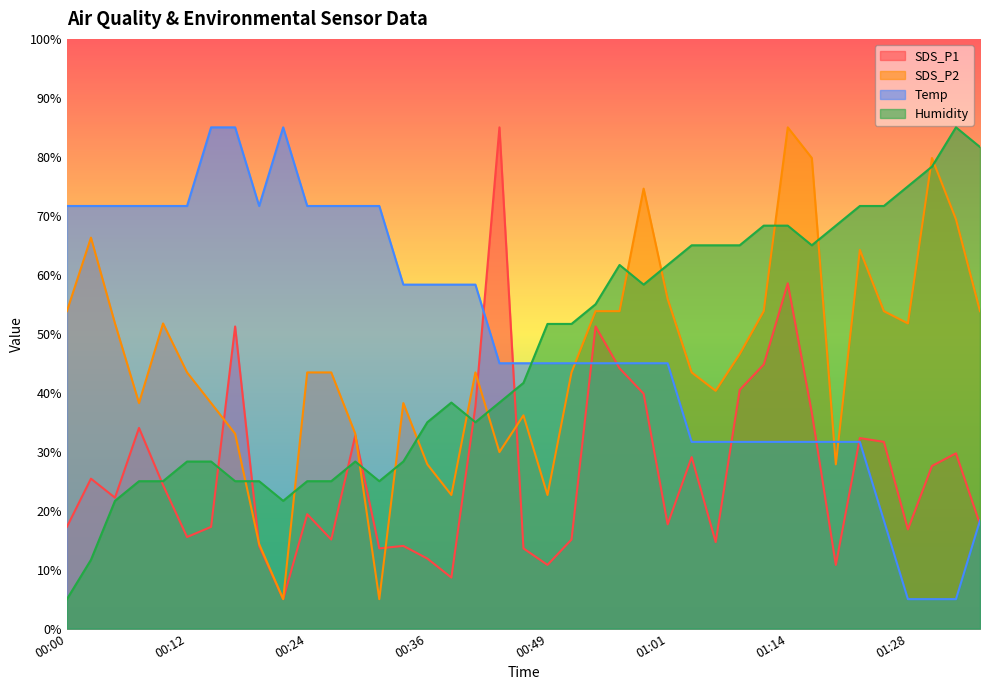

The Humidity series shows 55.0 at 00:54. True or false?

True